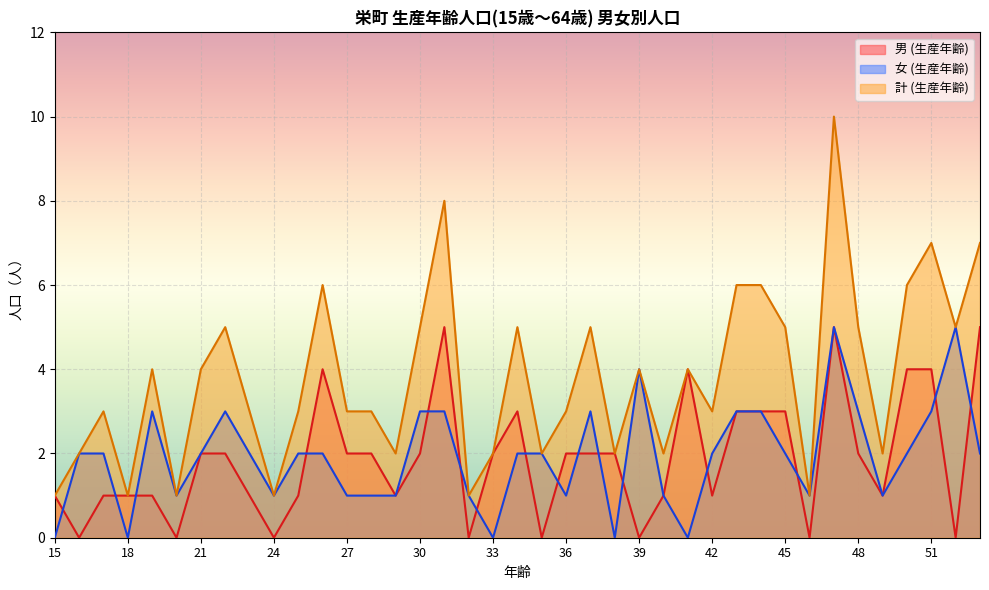

How many 計 (生産年齢) values are between 2 and 5?

25